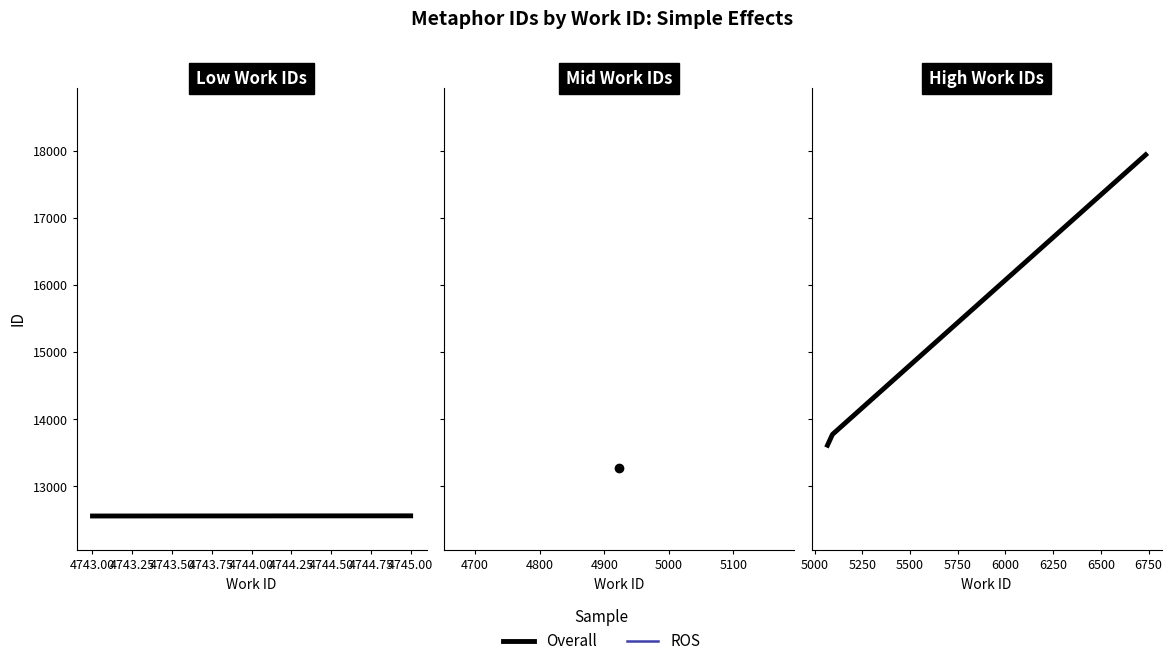

At which label does ROS reach its minimum?

4742.75